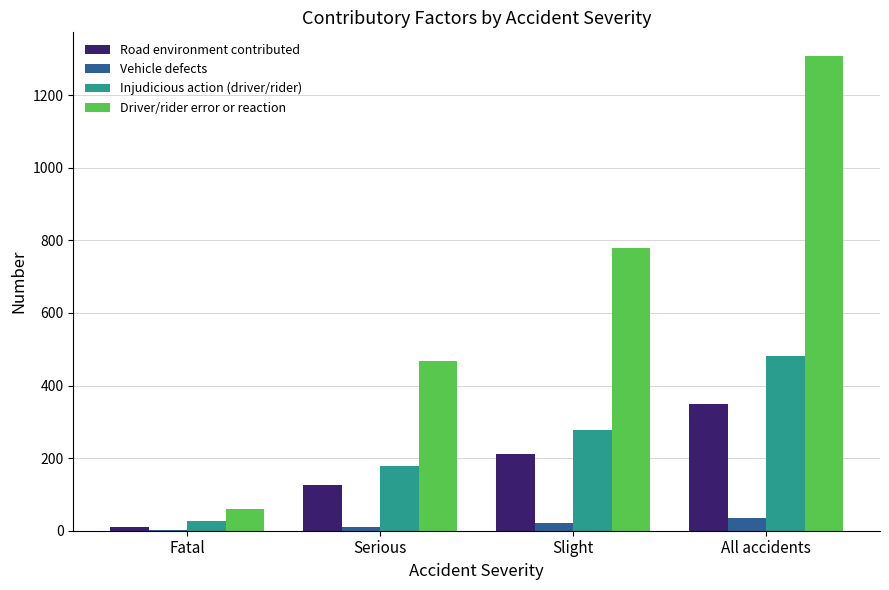

Reading right to left, what are all the values shown in this chart?

Road environment contributed: All accidents=349	Slight=211	Serious=127	Fatal=11
Vehicle defects: All accidents=36	Slight=22	Serious=11	Fatal=3
Injudicious action (driver/rider): All accidents=482	Slight=277	Serious=178	Fatal=27
Driver/rider error or reaction: All accidents=1308	Slight=780	Serious=467	Fatal=61